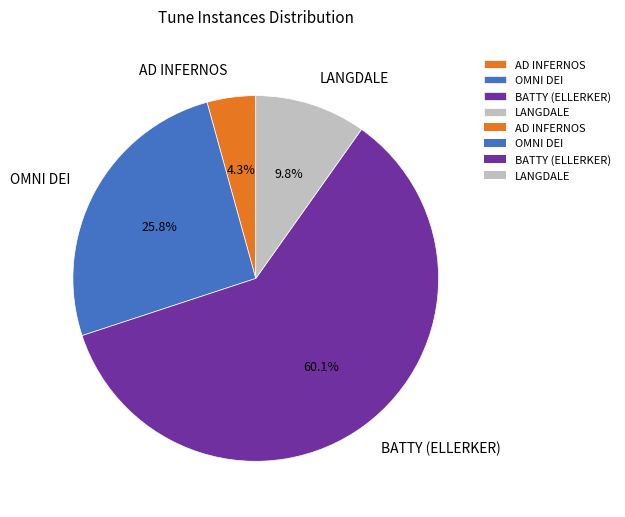

What percentage is the AD INFERNOS slice, to the nearest percent?

4%